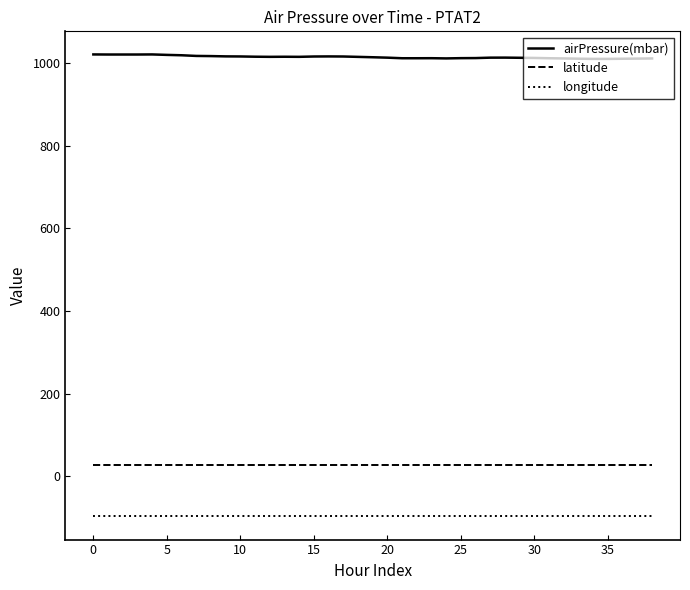

Which series has the largest total across all categories?

airPressure(mbar)